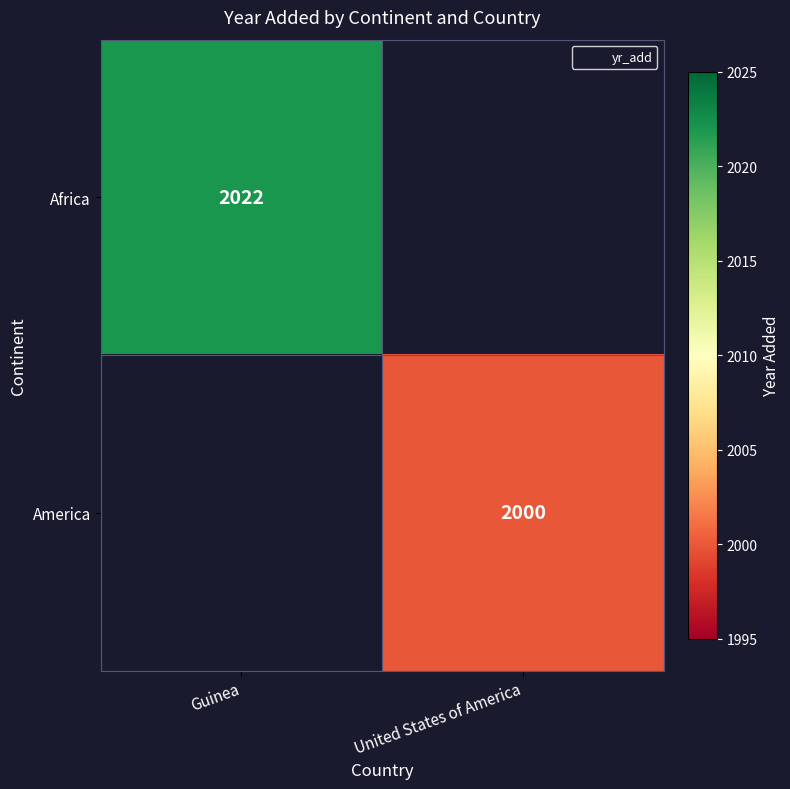

At which label does Africa reach its minimum?

Guinea